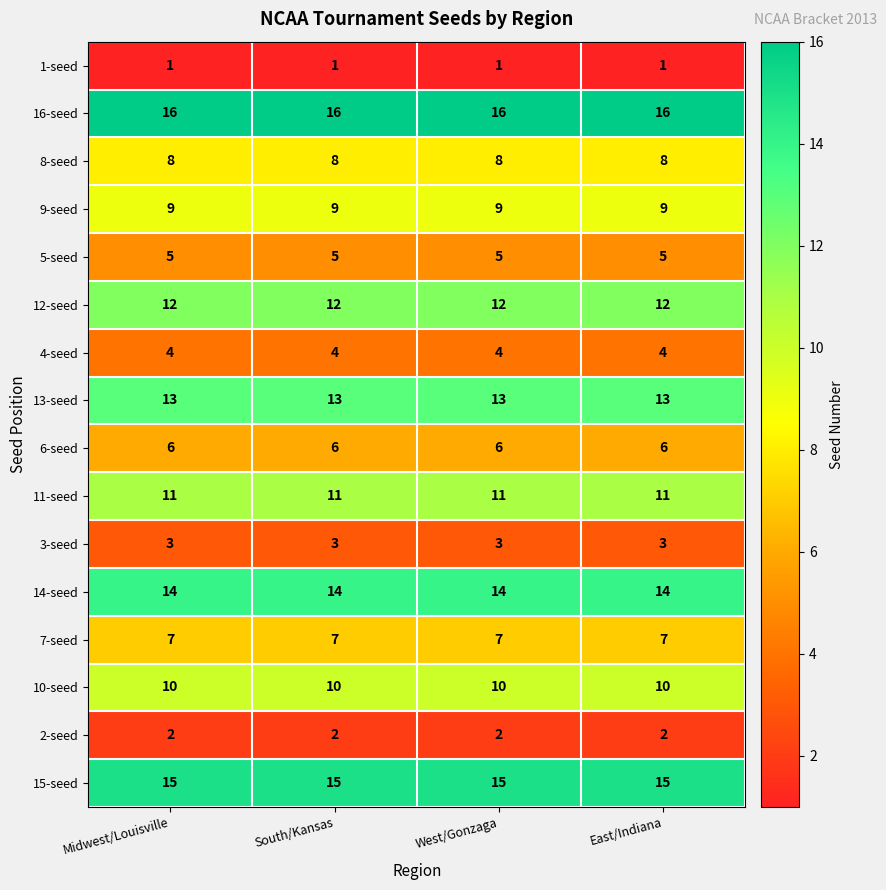

Rank the series at South/Kansas from lowest to highest value.

1-seed, 2-seed, 3-seed, 4-seed, 5-seed, 6-seed, 7-seed, 8-seed, 9-seed, 10-seed, 11-seed, 12-seed, 13-seed, 14-seed, 15-seed, 16-seed